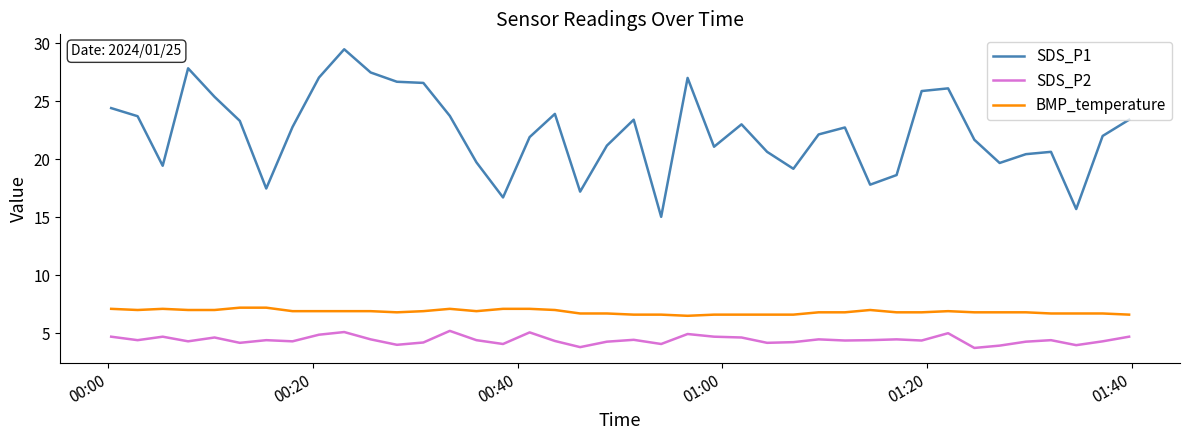

Does the chart display data point markers on the line(s)?

No